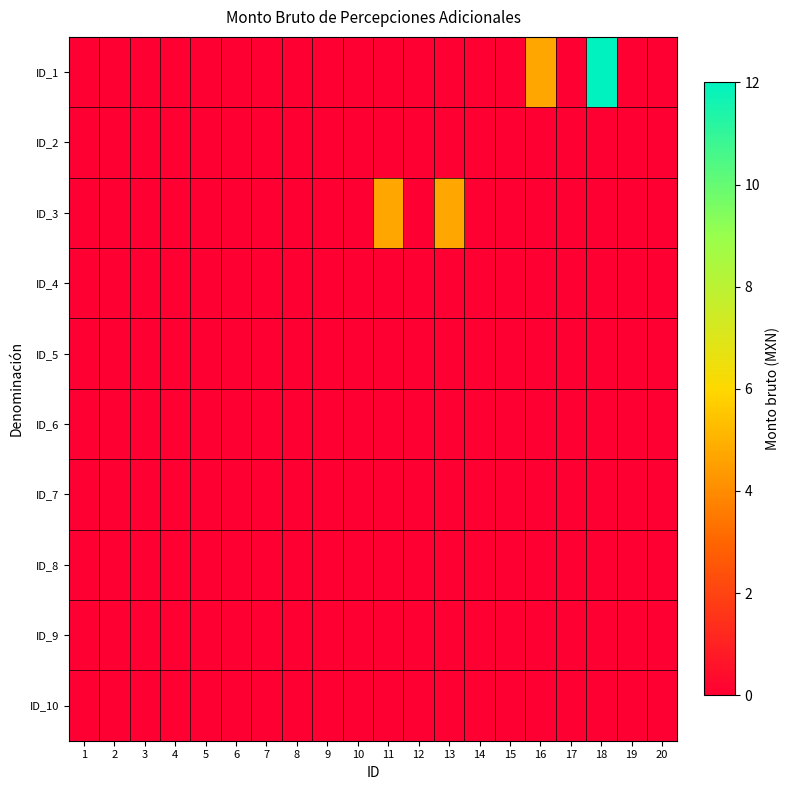

List the series in order of their peak value, lowest first.

ID_2, ID_4, ID_5, ID_6, ID_7, ID_8, ID_9, ID_10, ID_3, ID_1